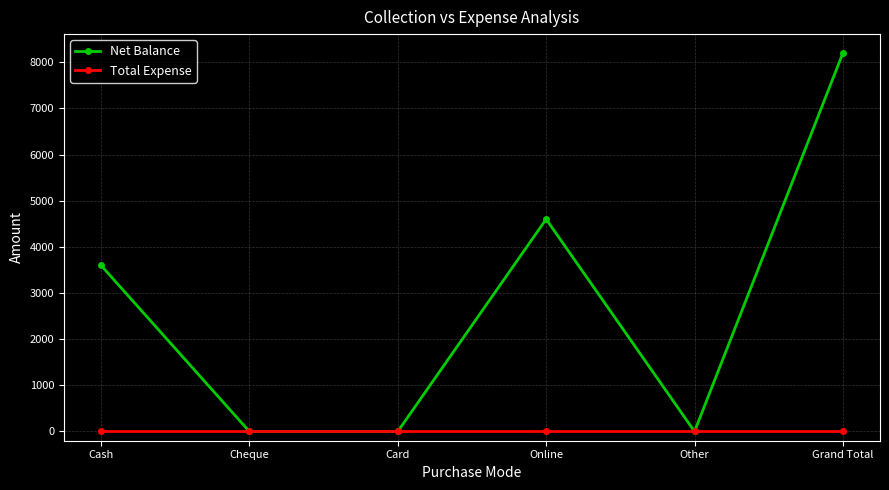

What is the label of the 3rd point from the left?

Card